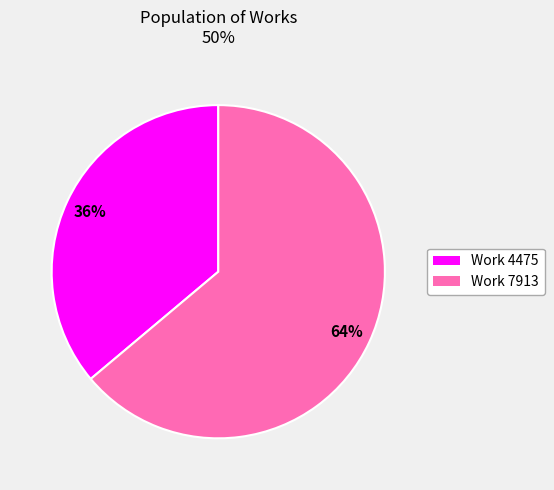

Does Work 7913 account for over 50% of the chart?

Yes